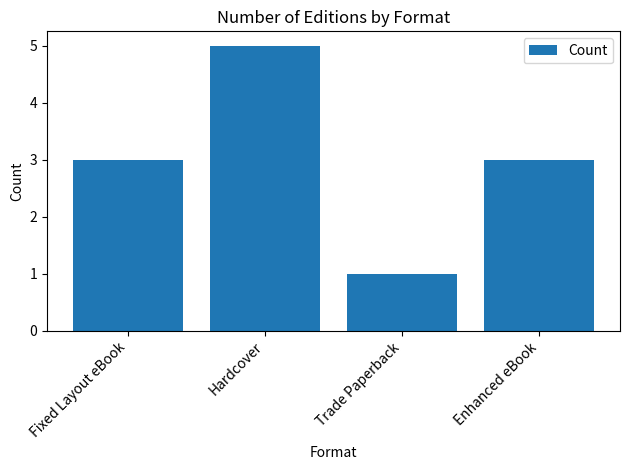

What is the minimum value shown in the chart?

1